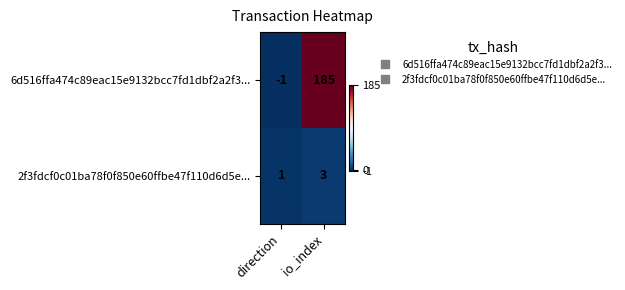

Which label corresponds to the largest value in the chart?

io_index